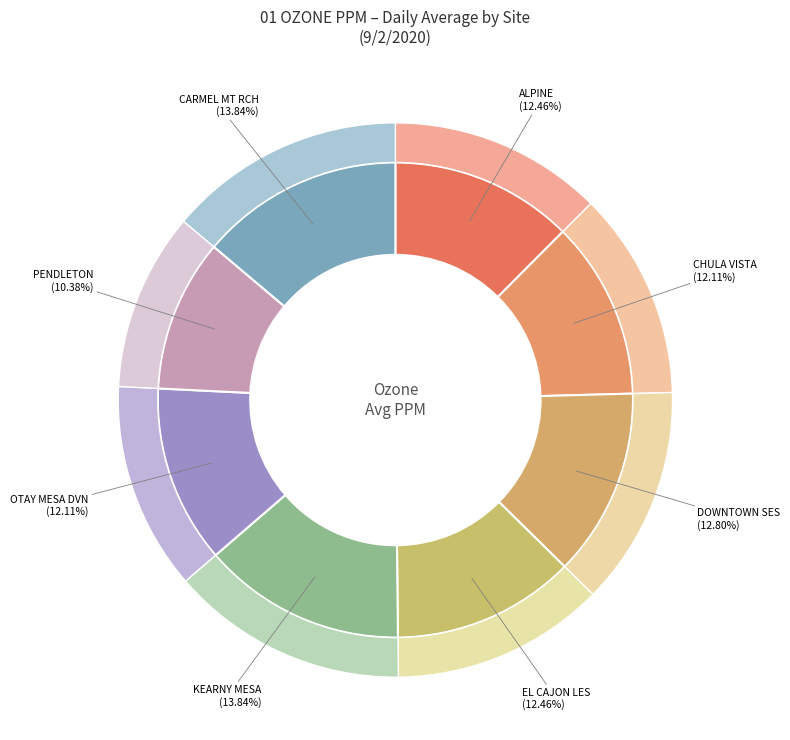

Do CARMEL MT RCH and PENDLETON together represent more than half of the pie?

No